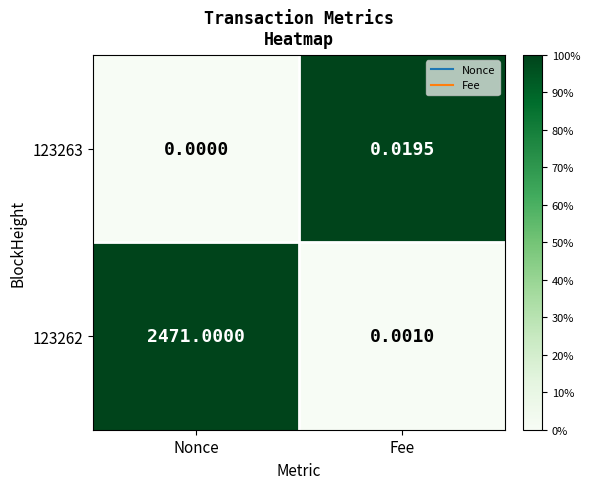

Is the value of 123263 at Nonce greater than the value of 123262 at Nonce?

No